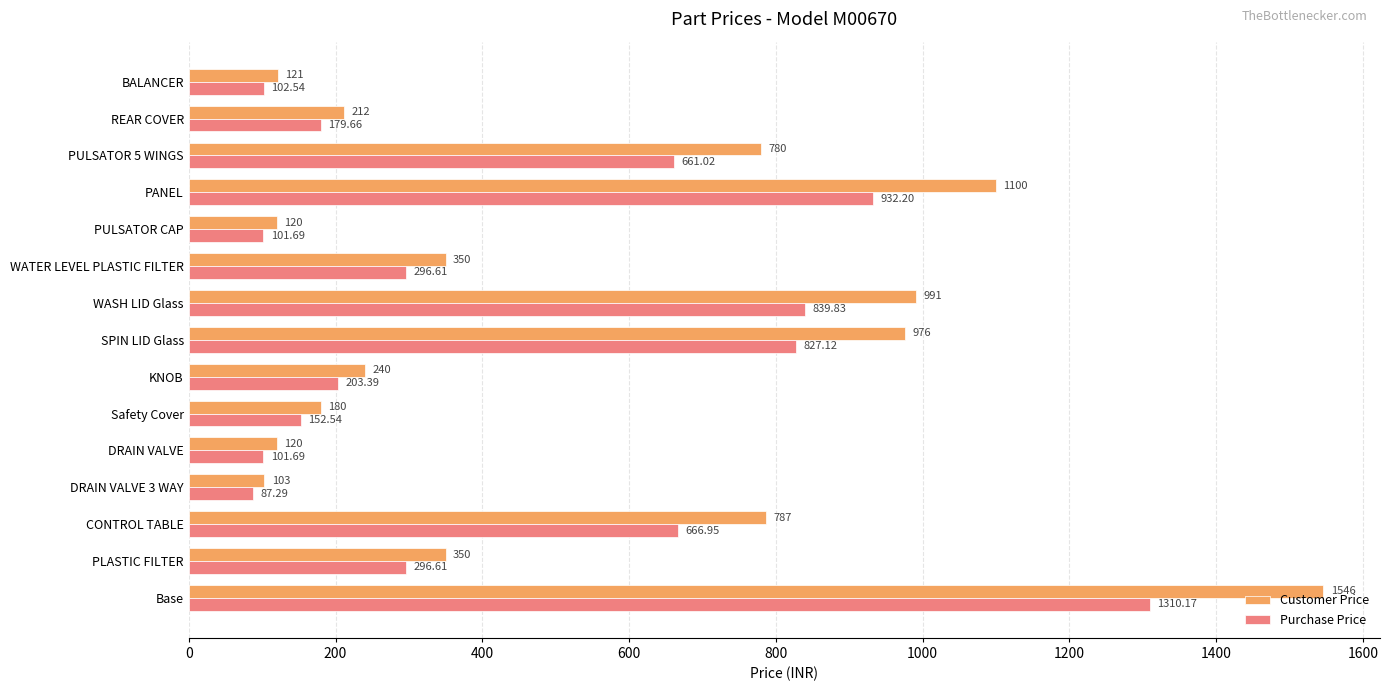

Which series has the widest spread of values?

Customer Price